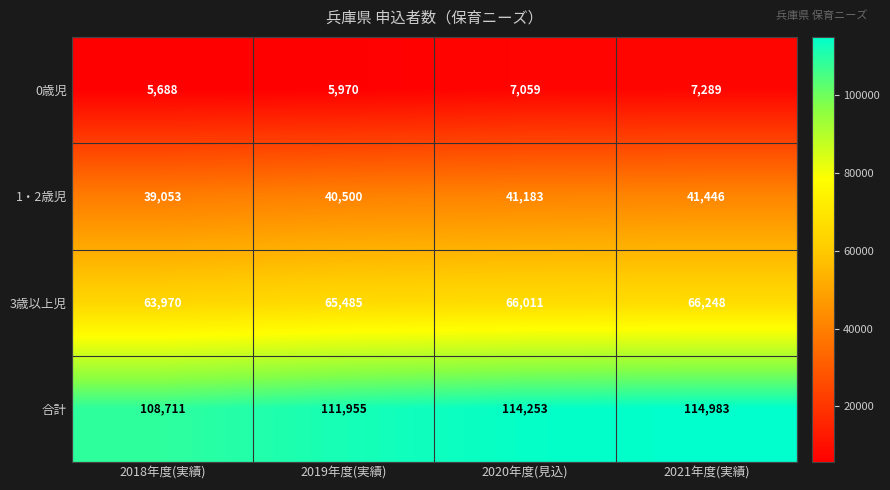

At which category is the sum across all series the highest?

2021年度(実績)